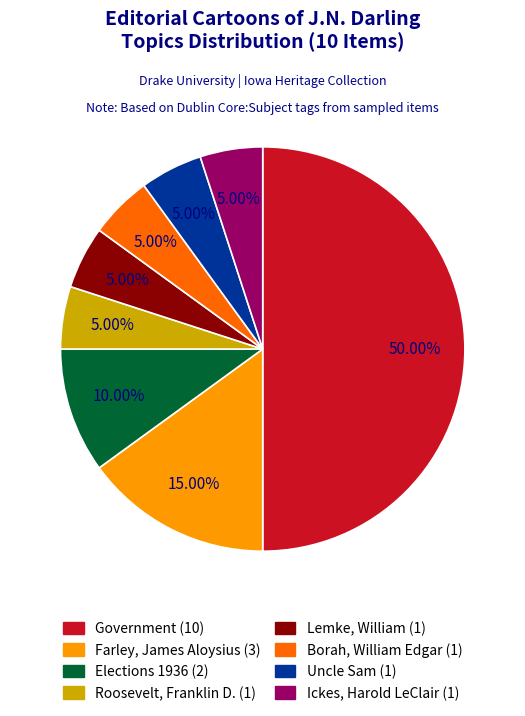

To the nearest percent, what portion does Lemke, William represent?

5%